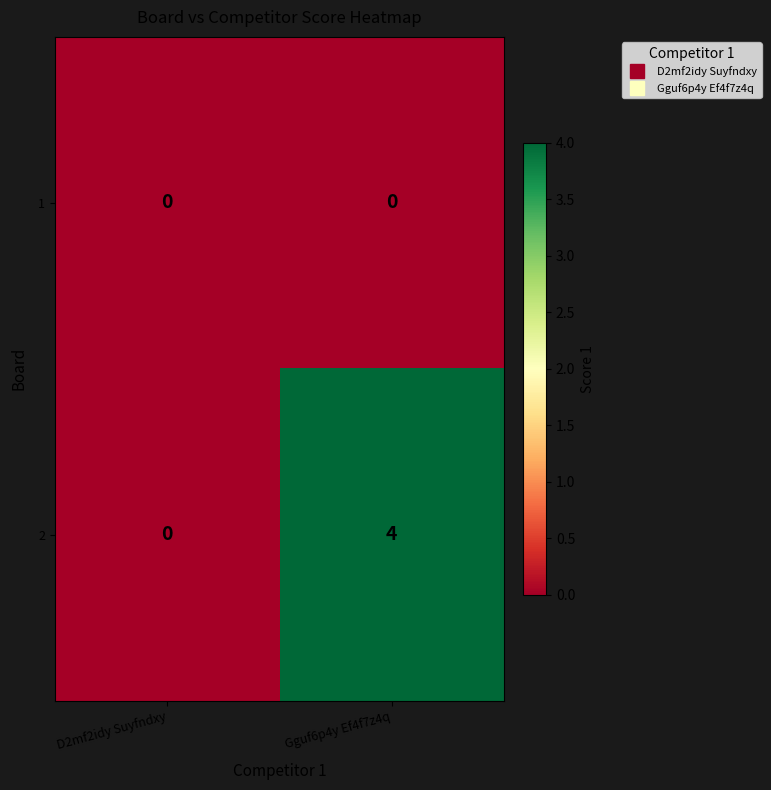

Reading left to right, list all the values displayed in this chart.

1: 0	0
2: 0	4